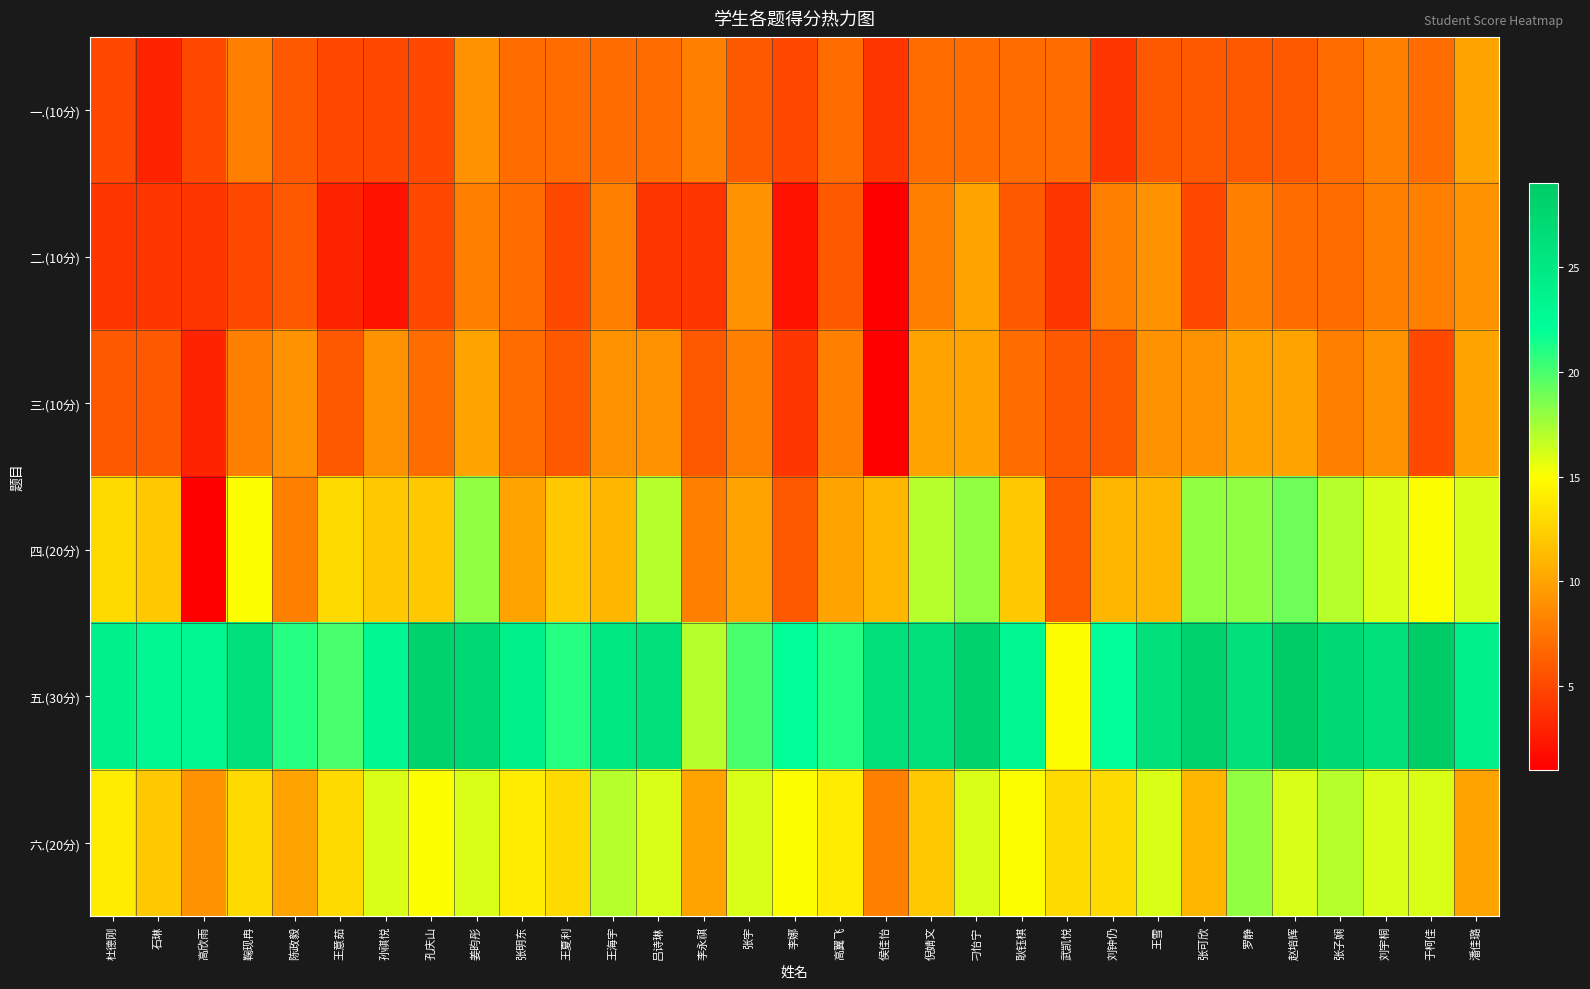

Which has a higher value, 王意茹 or 孙祺悦?

王意茹